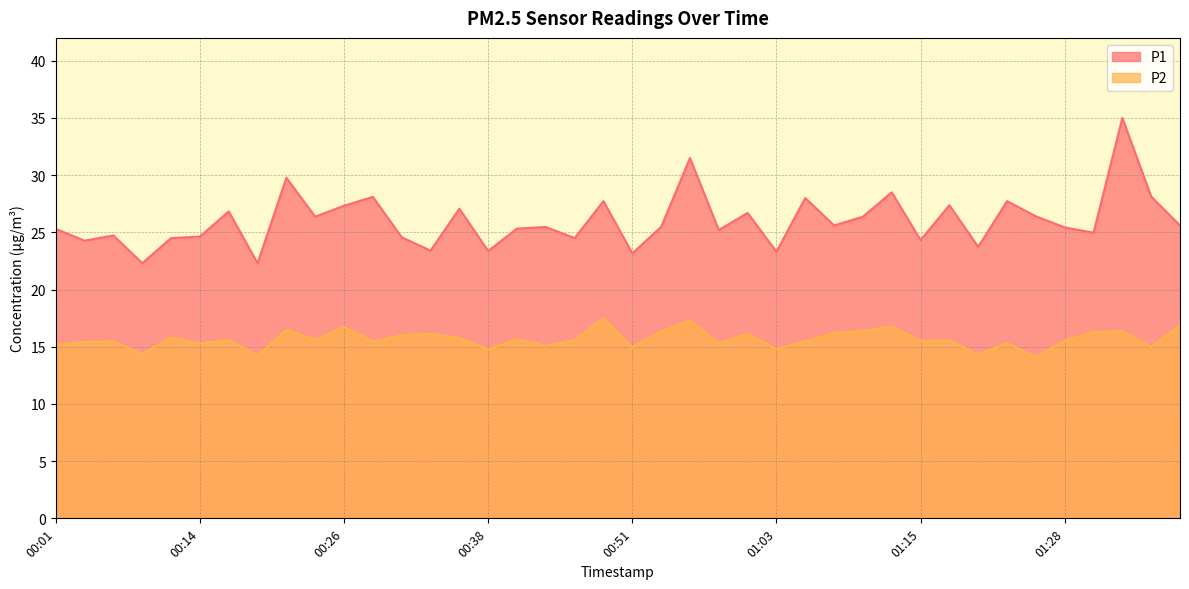

Which label corresponds to the smallest value in the chart?

01:25